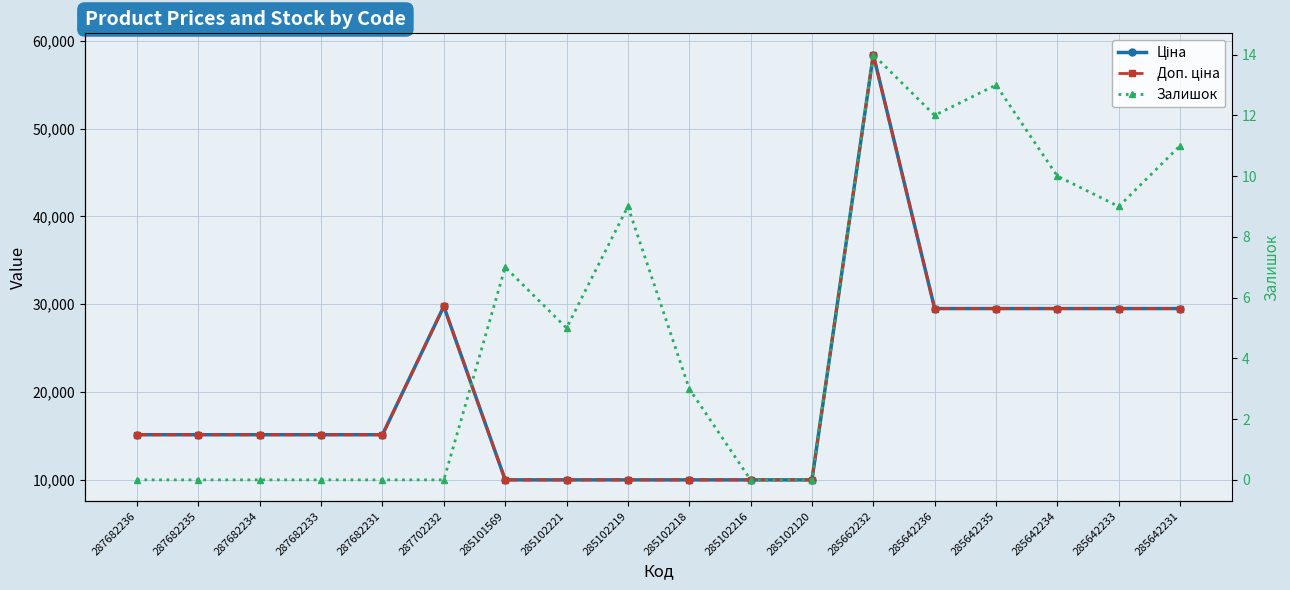

At which label is Залишок closest to 7?

285101569